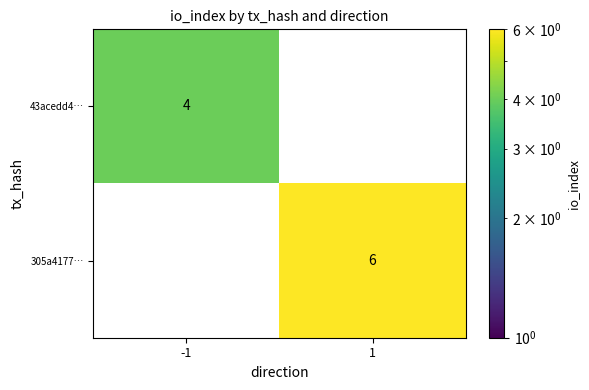

What is the minimum value shown in the chart?

4.0